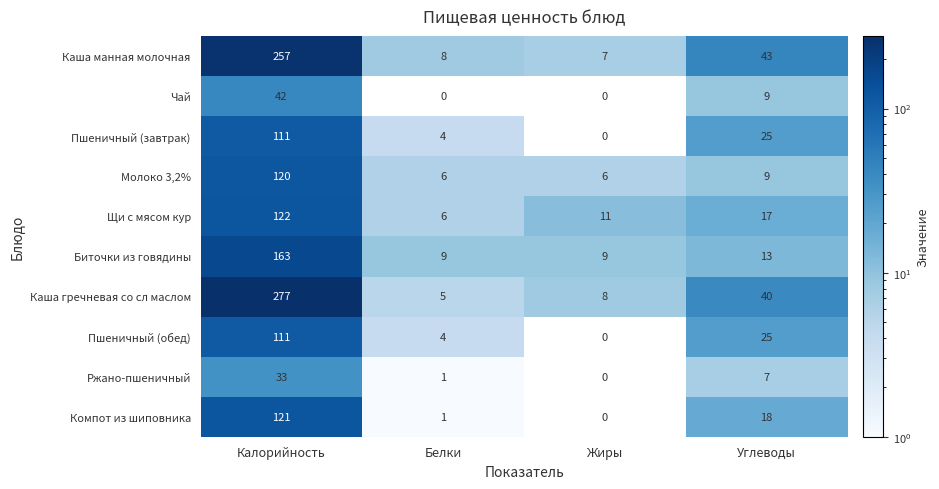

The Щи с мясом кур series shows 6 at Белки. True or false?

True